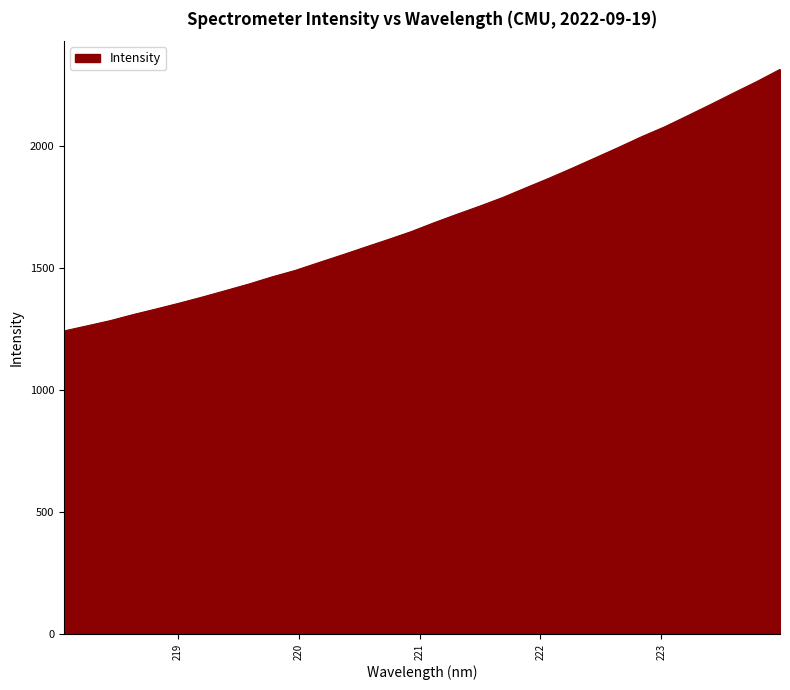

What is the difference between the maximum and minimum values?

1073.2